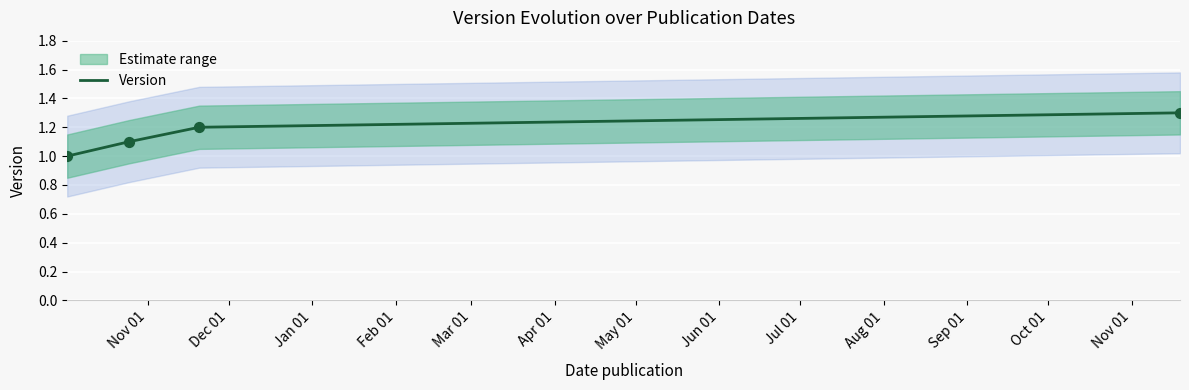

Between Feb 01 and Jan 01, which is larger?

Feb 01